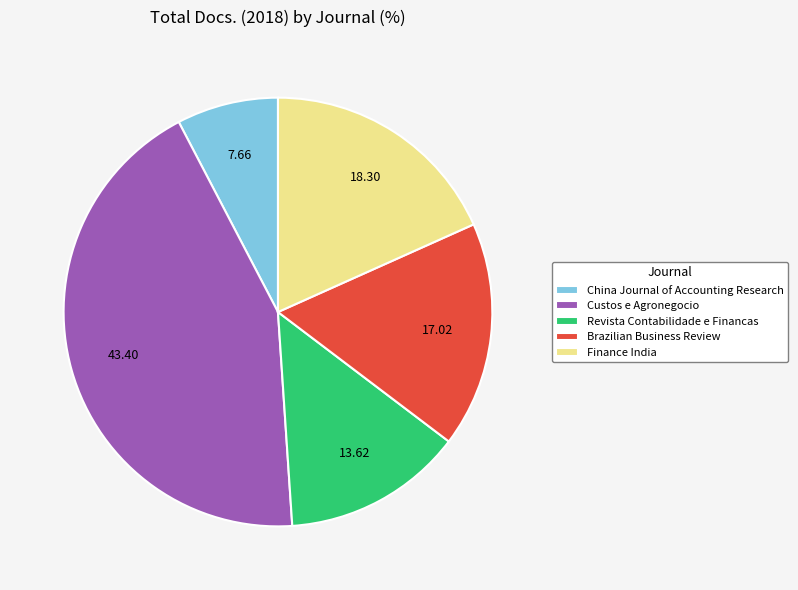

What is the smallest slice in the pie chart?

China Journal of Accounting Research